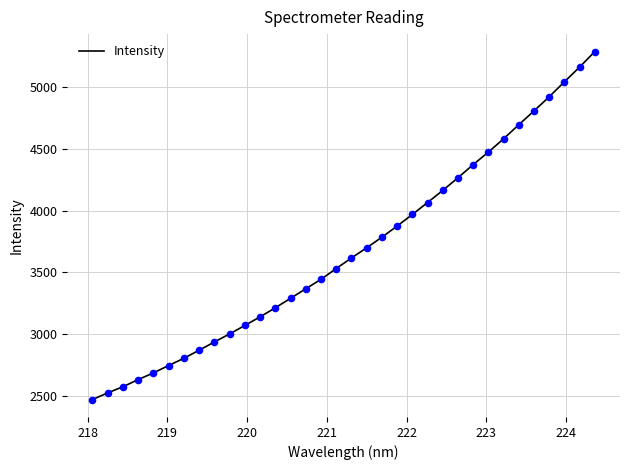

What is the smallest value displayed?

2473.2